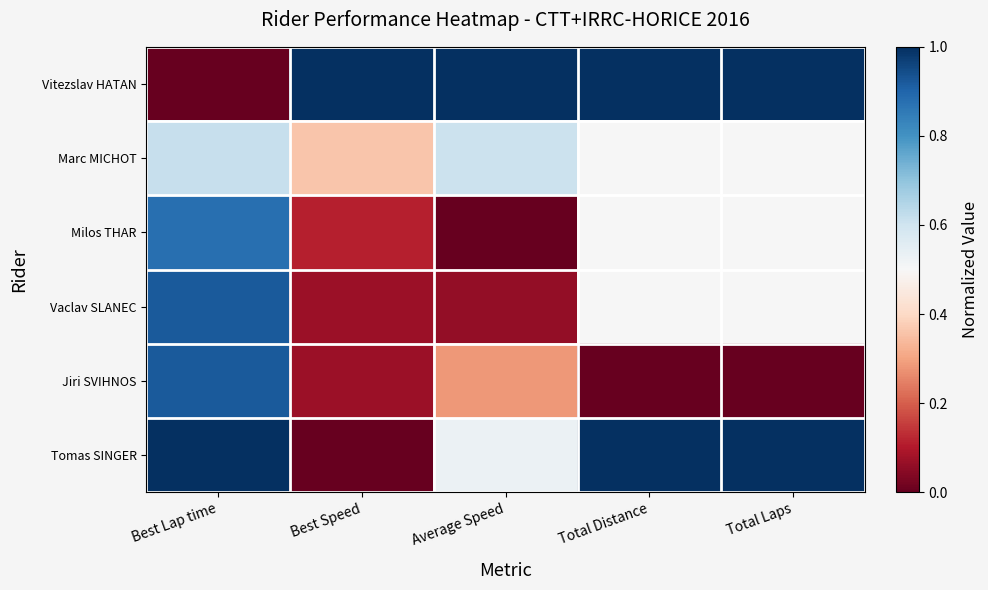

Between Best Lap time and Total Laps, which is larger?

Total Laps